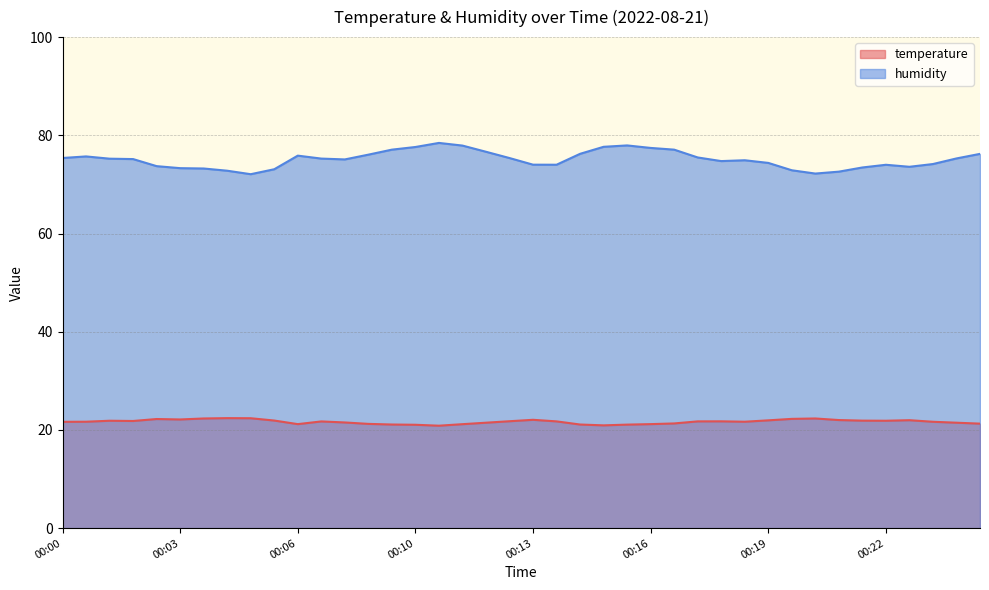

Which series has the widest spread of values?

humidity